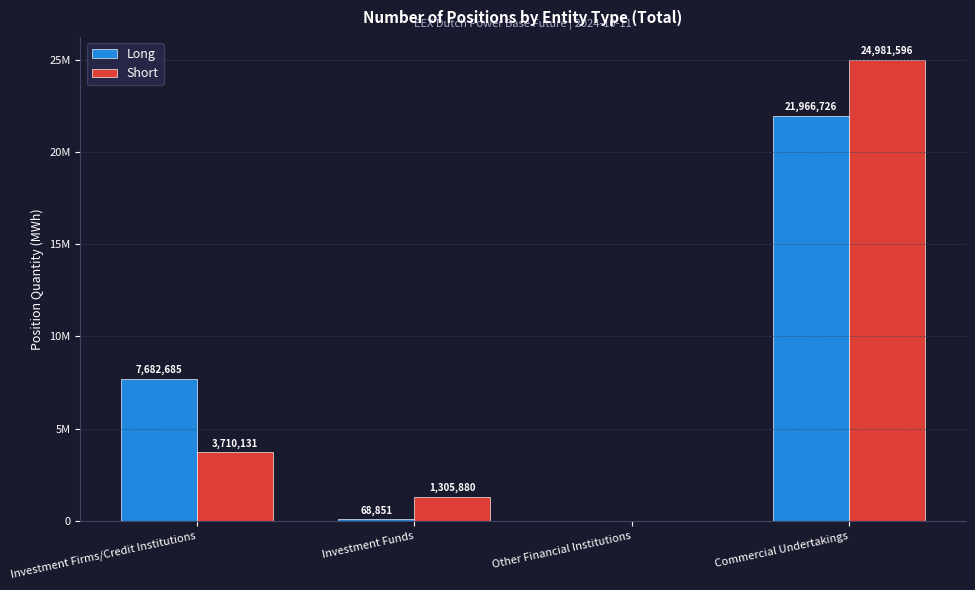

What is the difference between the maximum and minimum values in the Long series?

21966726